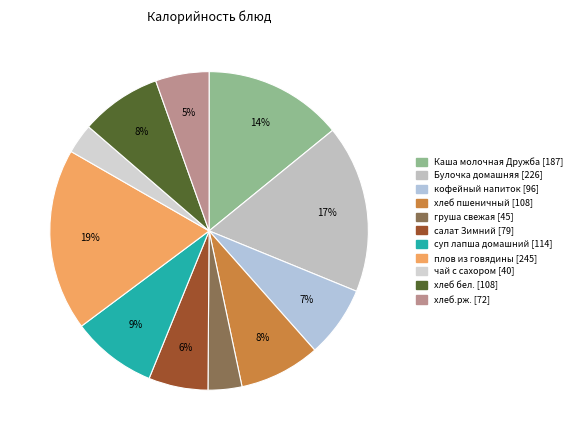

How many slices are in this pie chart?

11